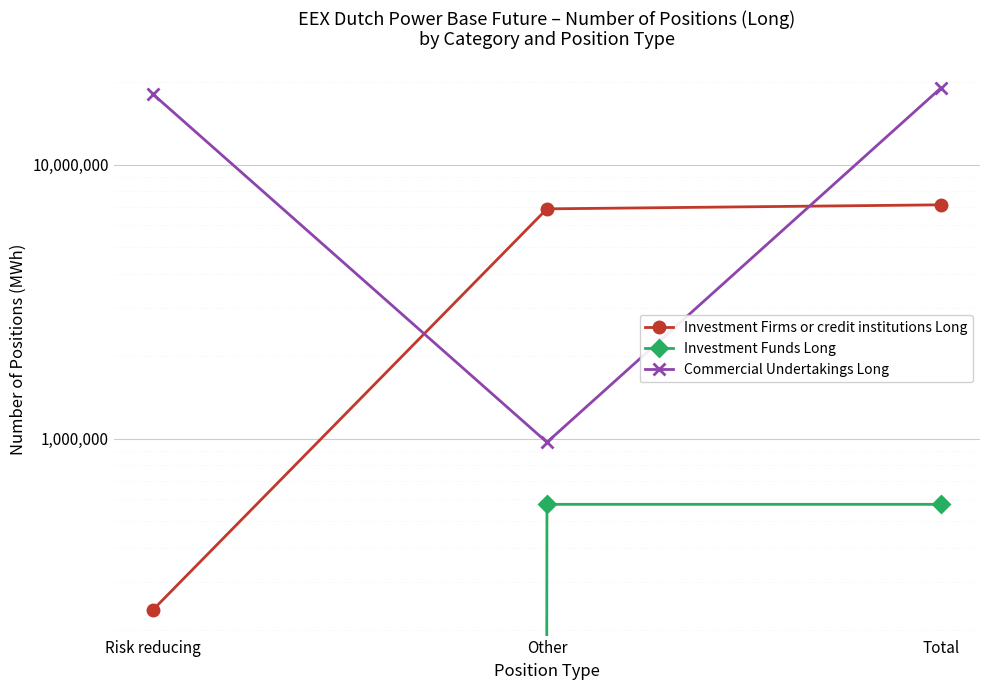

Rank the series at Total from highest to lowest value.

Commercial Undertakings Long, Investment Firms or credit institutions Long, Investment Funds Long